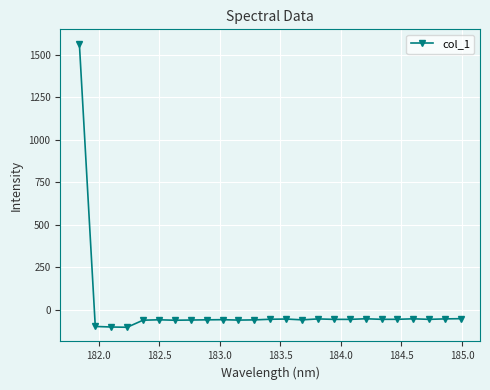

What is the value of the 13th point from the left?

-54.5